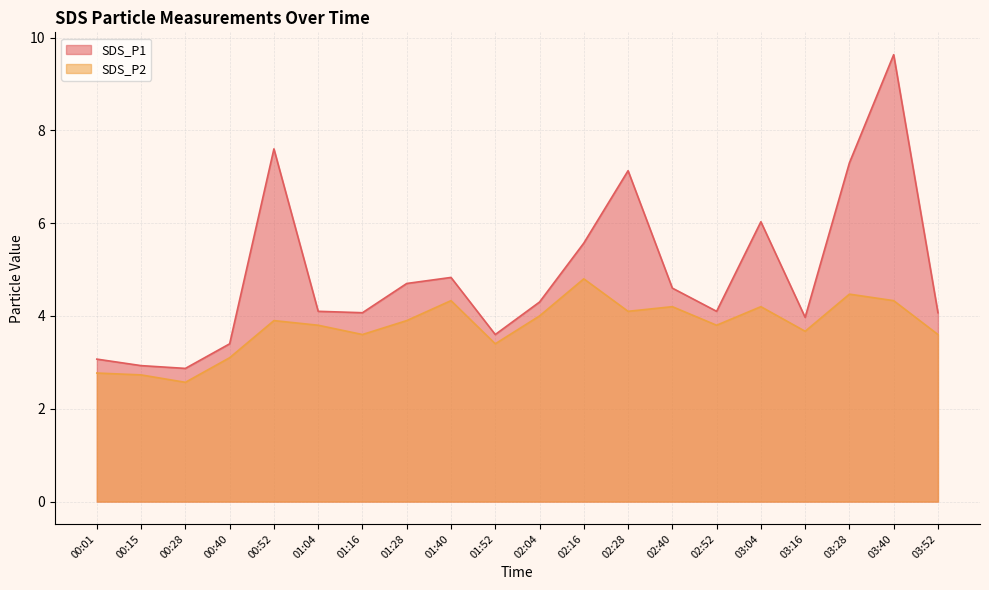

Reading left to right, transcribe all the data shown in this chart.

SDS_P1: 3.1	2.9	2.9	3.4	7.6	4.1	4.1	4.7	4.8	3.6	4.3	5.6	7.1	4.6	4.1	6.0	4.0	7.3	9.6	4.1
SDS_P2: 2.8	2.7	2.6	3.1	3.9	3.8	3.6	3.9	4.3	3.4	4.0	4.8	4.1	4.2	3.8	4.2	3.7	4.5	4.3	3.6